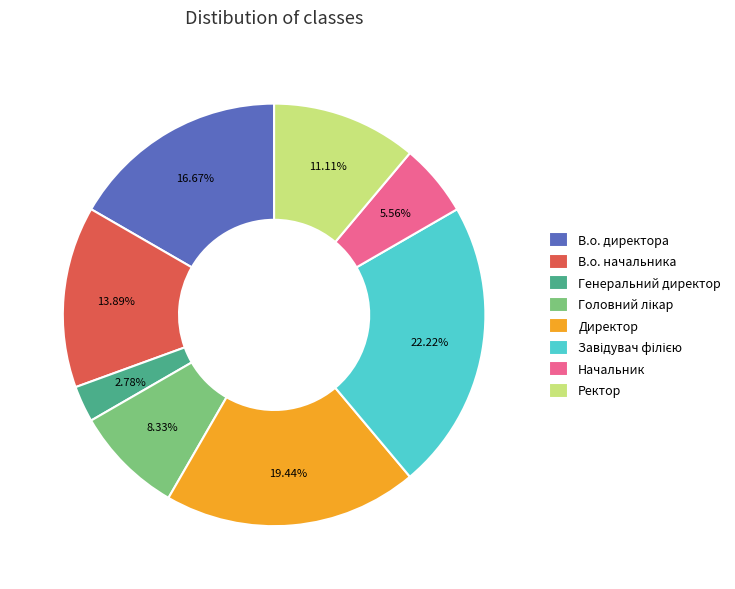

Does any single category account for the majority?

No